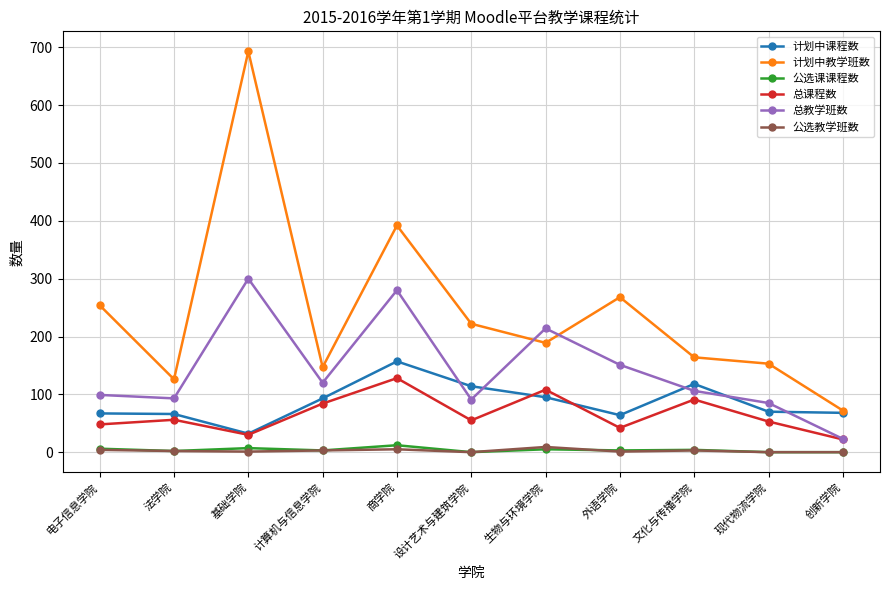

What are all the series names shown in the legend?

计划中课程数, 计划中教学班数, 公选课课程数, 总课程数, 总教学班数, 公选教学班数